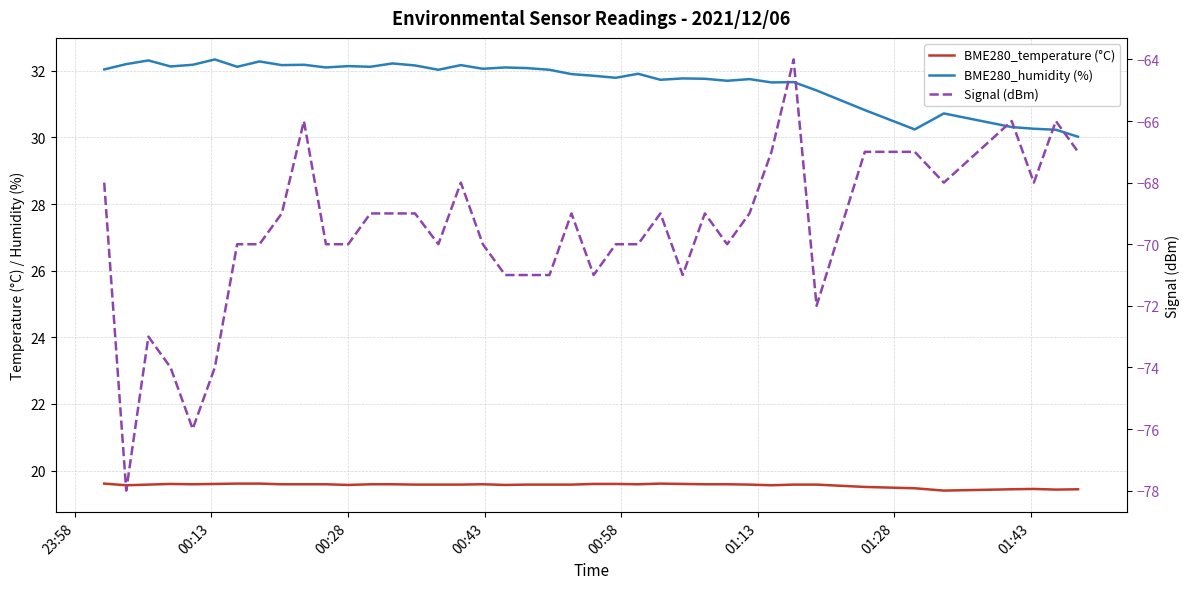

What is the difference between the maximum and minimum values in the BME280_temperature (°C) series?

0.2